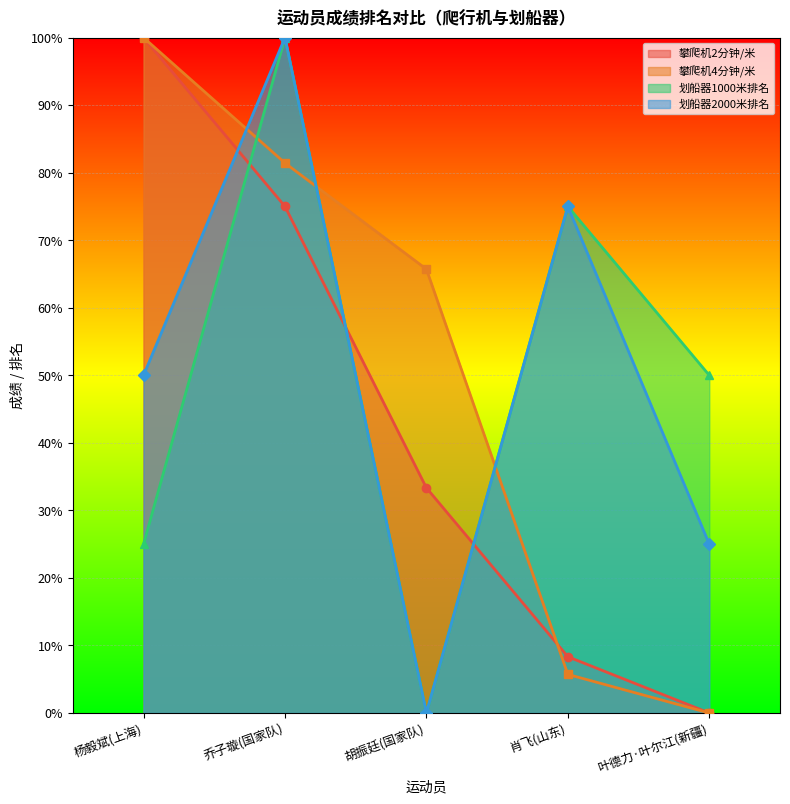

What position from the right is 乔子璇(国家队)?

4